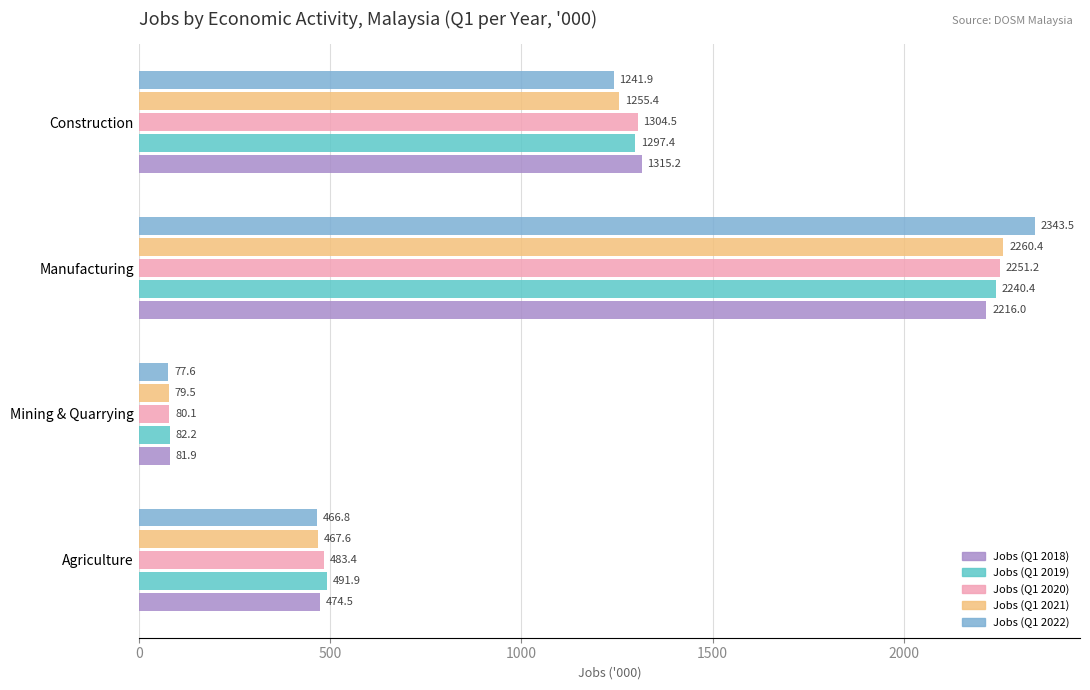

True or false: Jobs (Q1 2019) has a value of 103.6 at Agriculture.

False